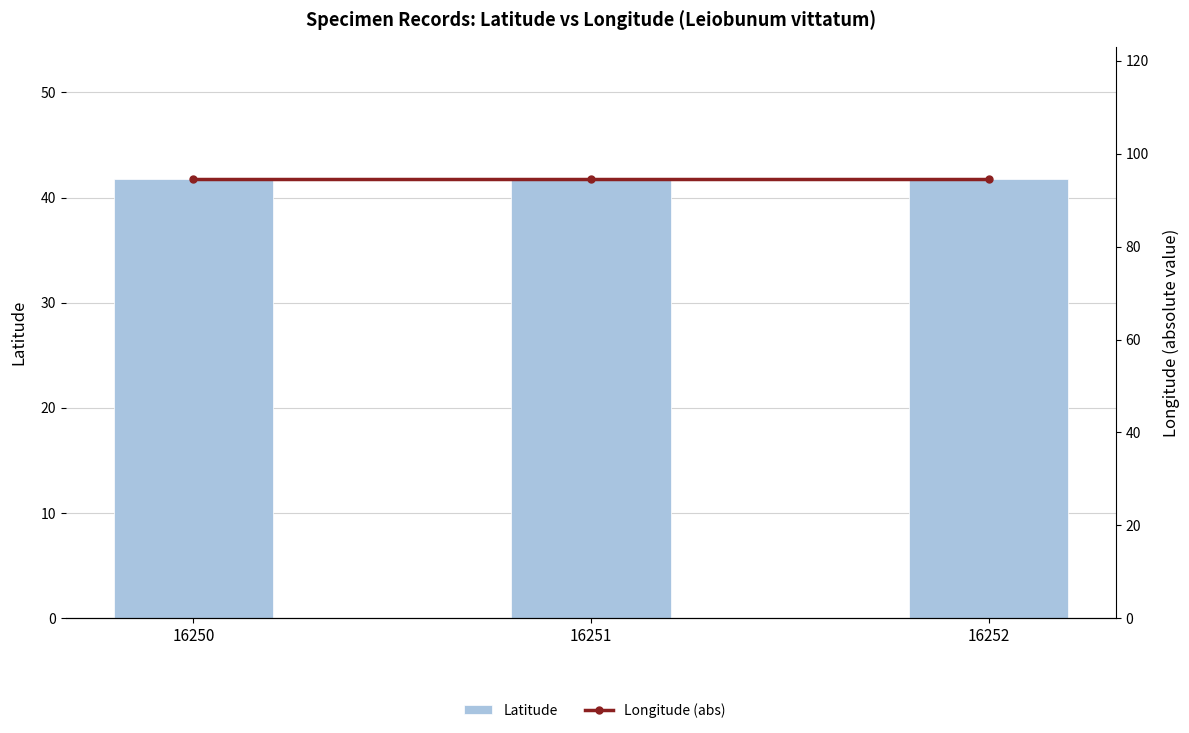

At which label does Latitude reach its peak?

16250